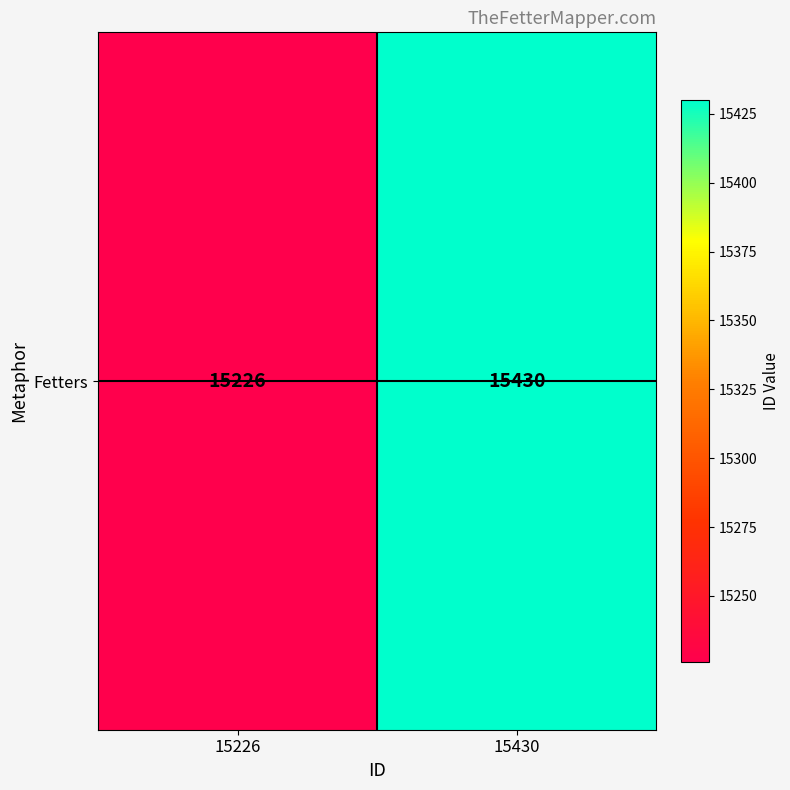

What is the change in value from 15226 to 15430?

+204